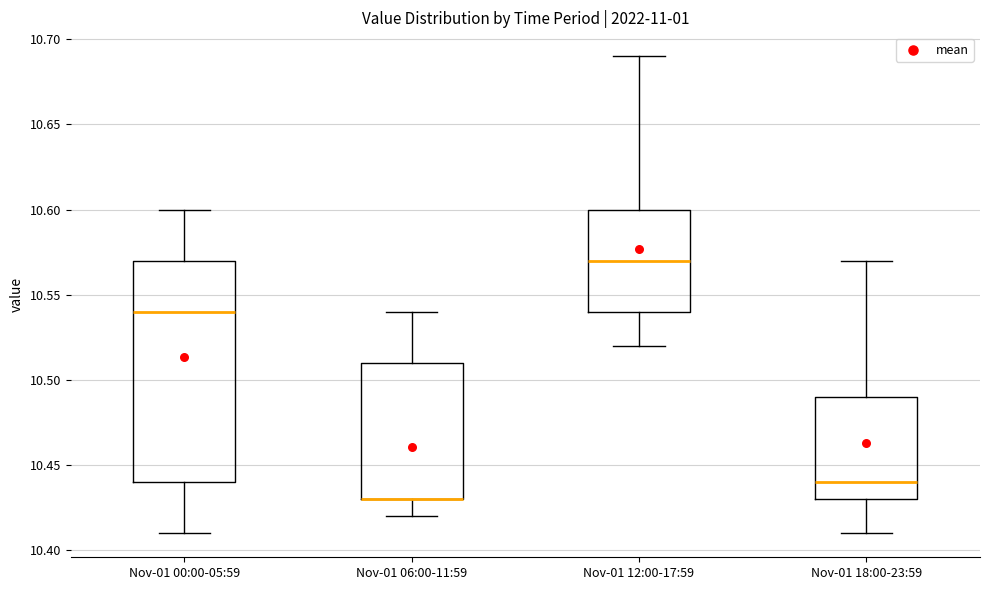

Reading left to right, read every box against the y-axis: the position of its median line, the range the box covers, and the ends of its whiskers. The values are not printed on the chart, so give them approximately, as read against the axis.

Nov-01 00:00-05:59: median 10.54, box 10.44 to 10.57, whiskers 10.41 to 10.60
Nov-01 06:00-11:59: median 10.43 (drawn on the box's lower edge), box 10.43 to 10.51, whiskers 10.42 to 10.54
Nov-01 12:00-17:59: median 10.57, box 10.54 to 10.60, whiskers 10.52 to 10.69
Nov-01 18:00-23:59: median 10.44, box 10.43 to 10.49, whiskers 10.41 to 10.57